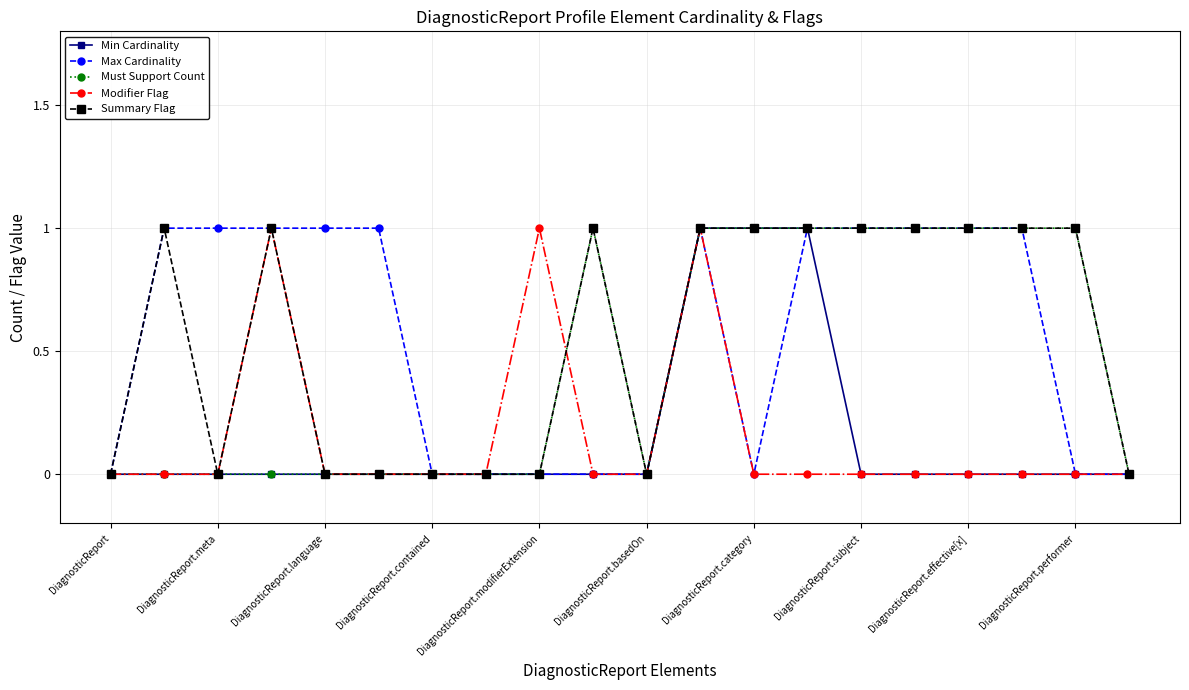

True or false: Summary Flag has more than 0 interior local peaks.

True